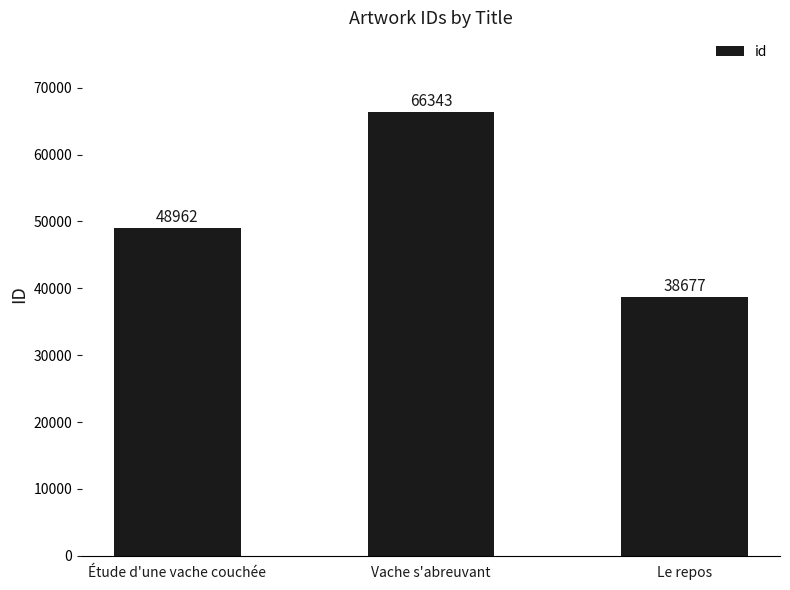

What is the smallest value displayed?

38677